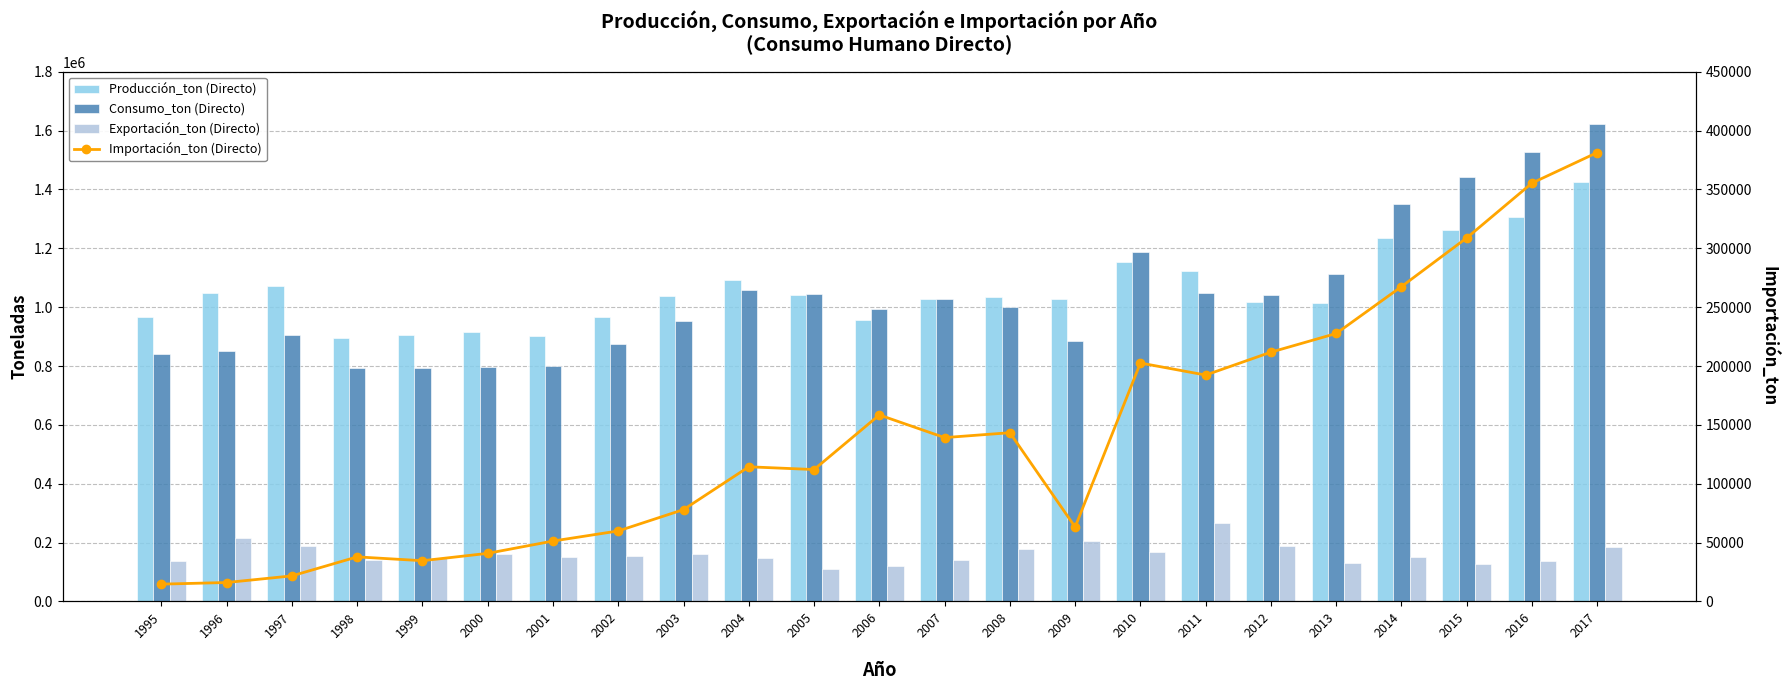

The Exportación_ton (Directo) series shows 42464 at 2014. True or false?

False